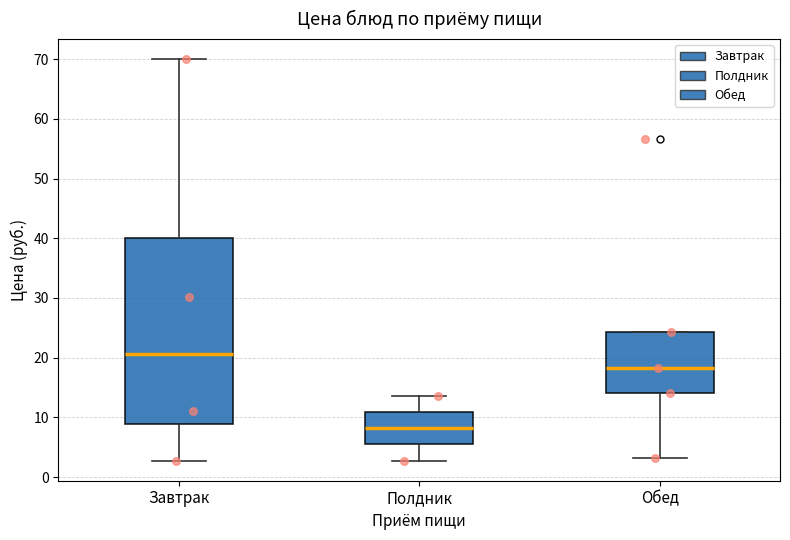

Reading left to right, transcribe this box plot: for each box, give where its median line is, the range the box spans, and where its two whiskers end, as read against the y-axis. The values are not printed on the chart, so give them approximately, as read against the axis.

Завтрак: median 21, box 9 to 40, whiskers 3 to 70
Полдник: median 8, box 5 to 11, whiskers 3 to 14
Обед: median 18, box 14 to 24, whiskers 3 to 24